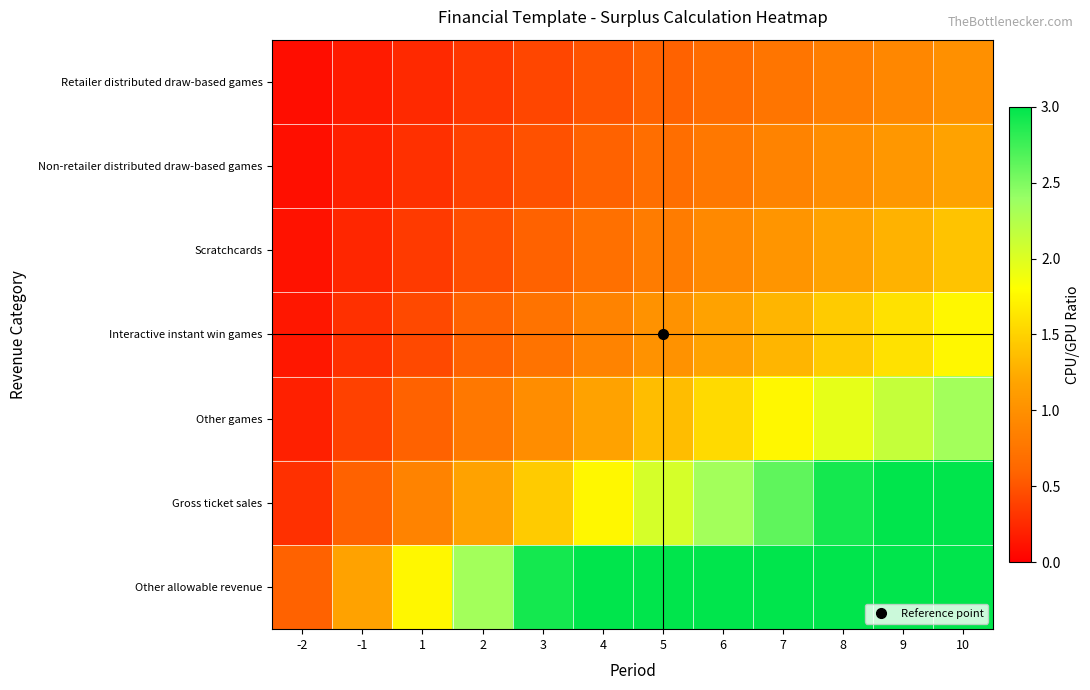

Which label corresponds to the smallest value in the chart?

-2